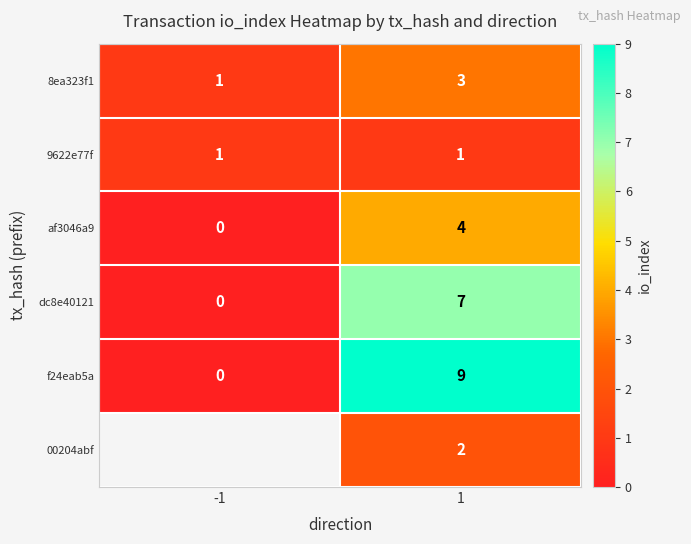

Between 1 and -1, which is larger?

1